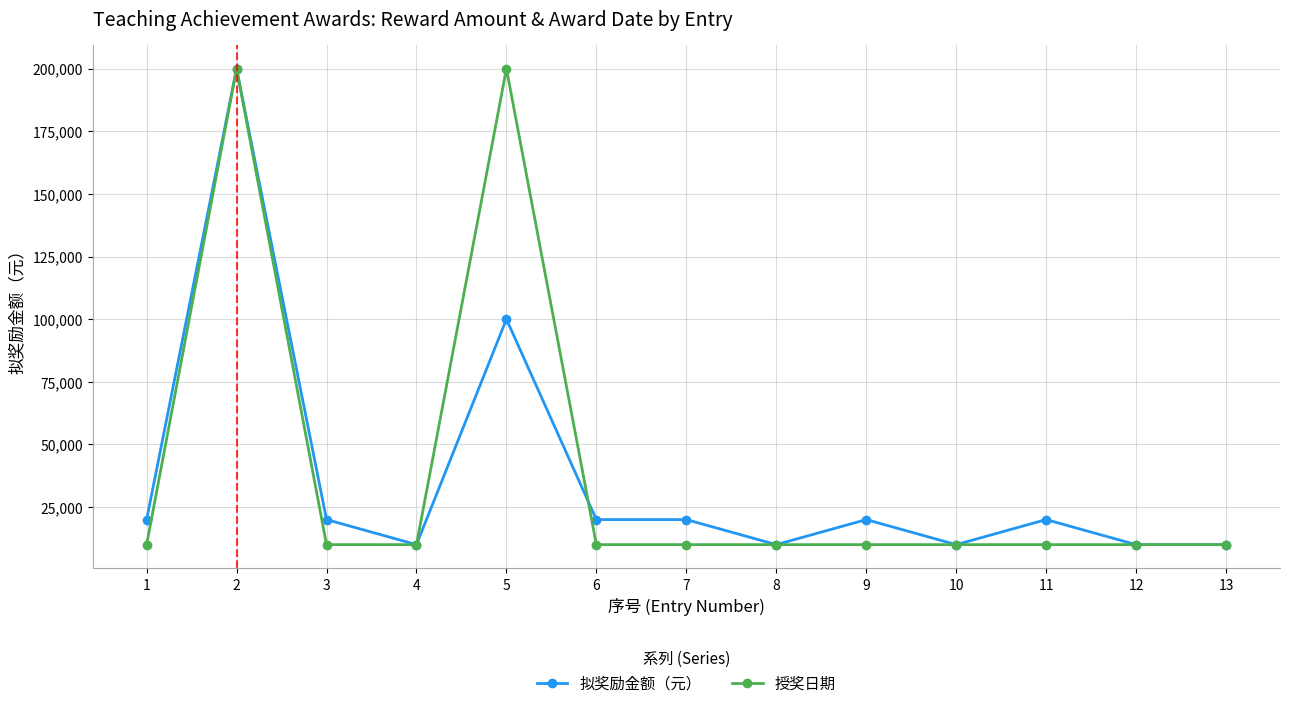

At 6, list the series in order from largest to smallest.

拟奖励金额（元）, 授奖日期